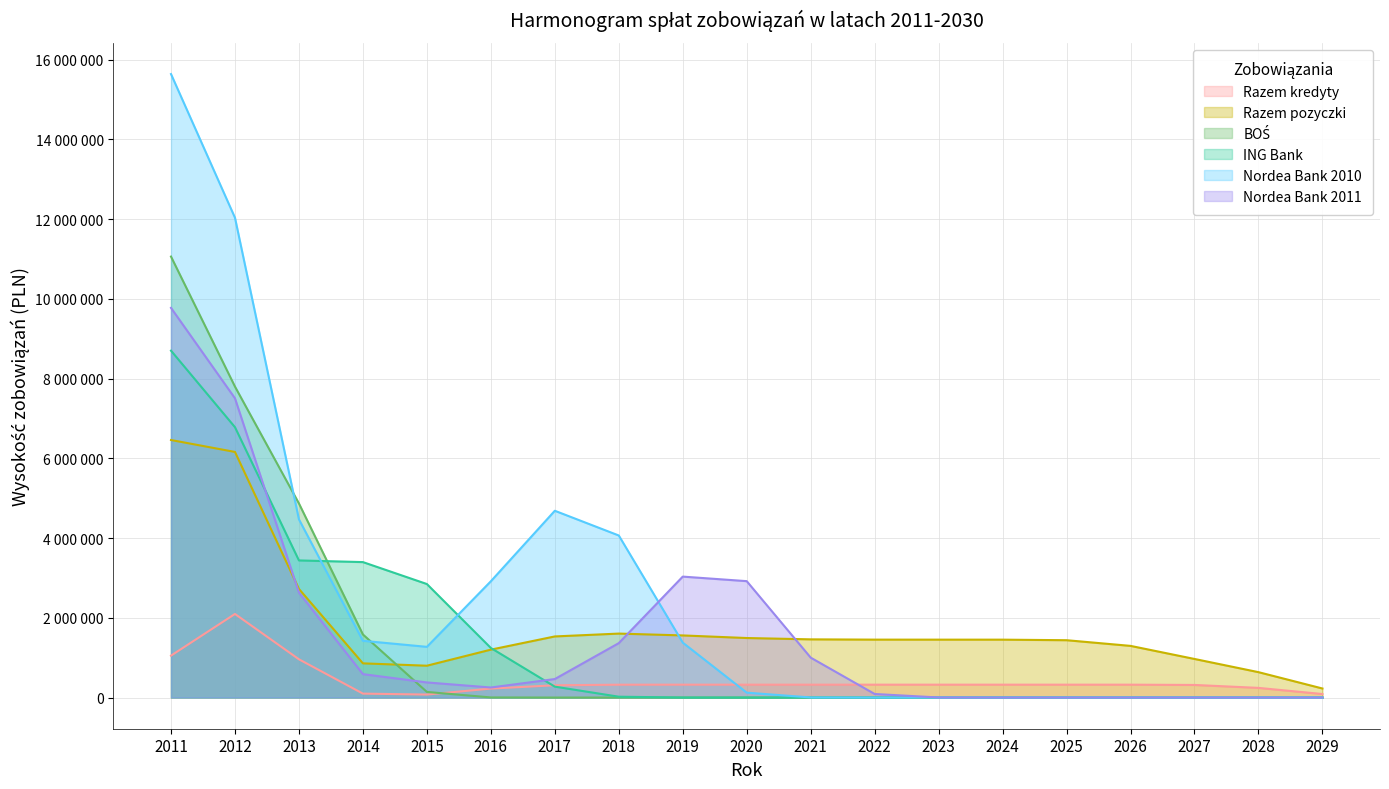

Does the chart display data point markers on the line(s)?

No